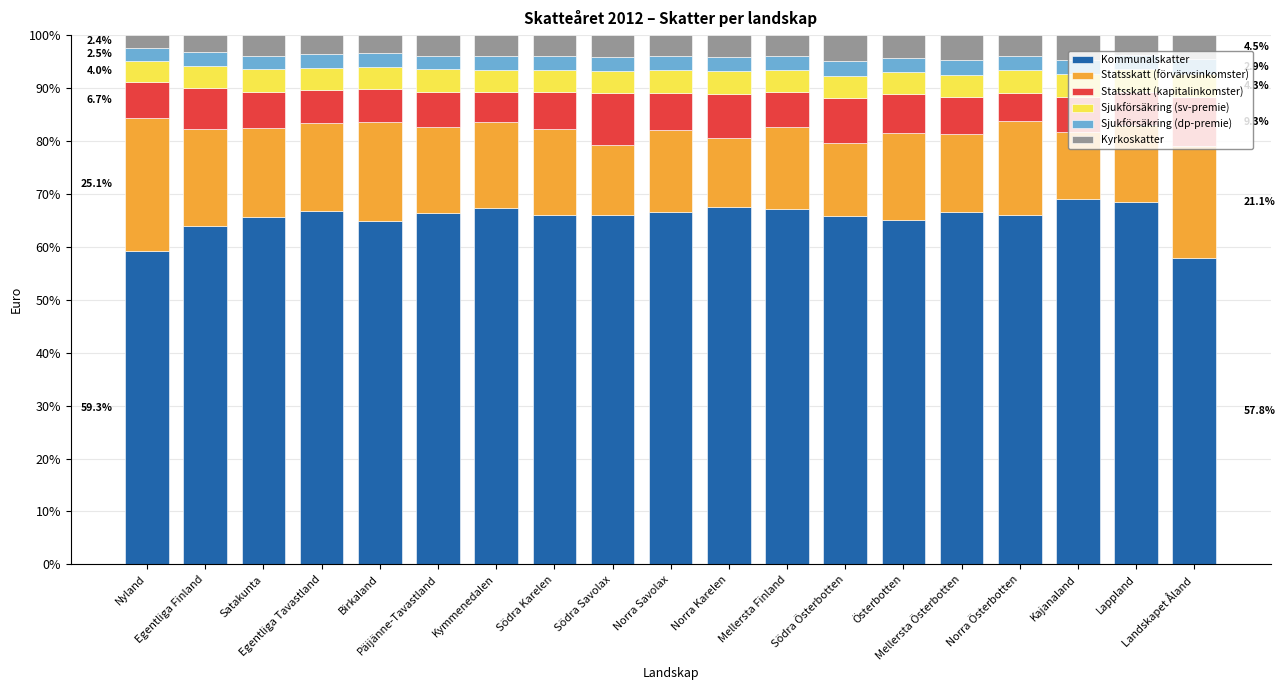

Count the number of data series in this chart.

6